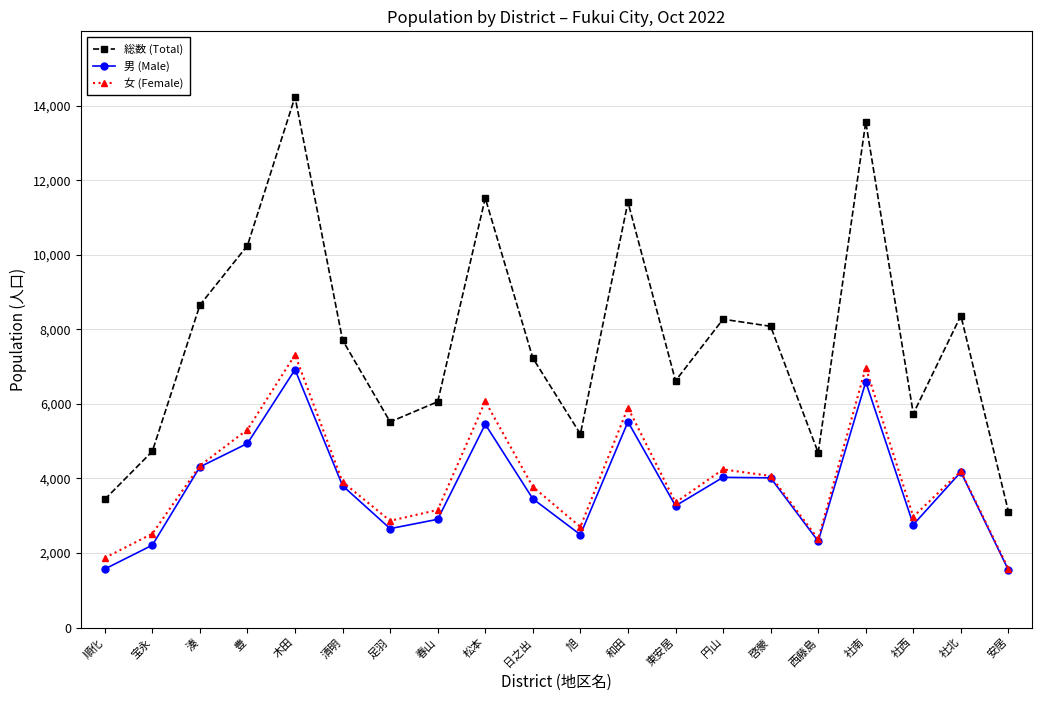

Is it true that 総数 (Total) equals 10693 at 啓蒙?

False